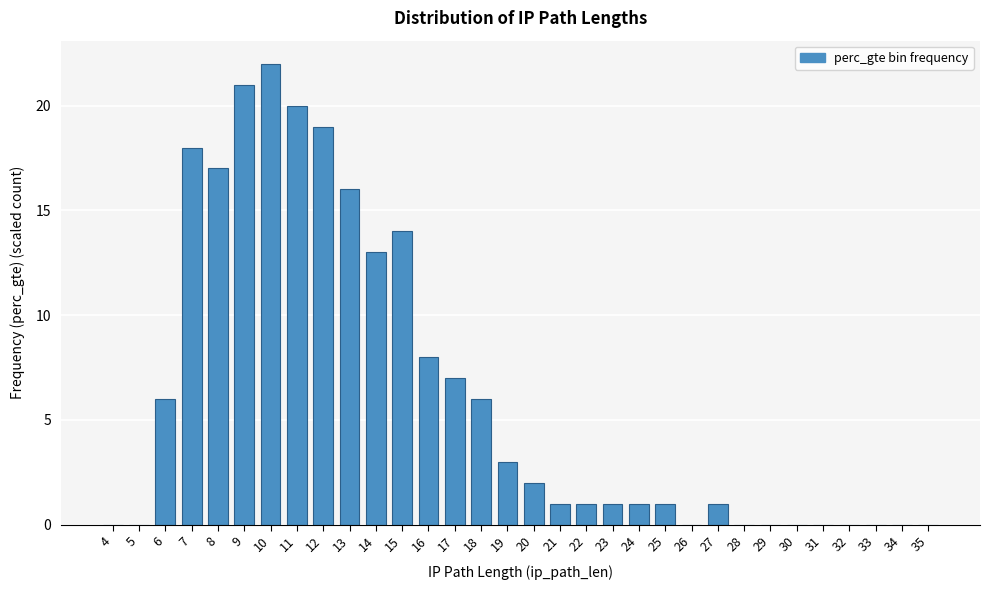

Where is the data nearest to the value 11?

14